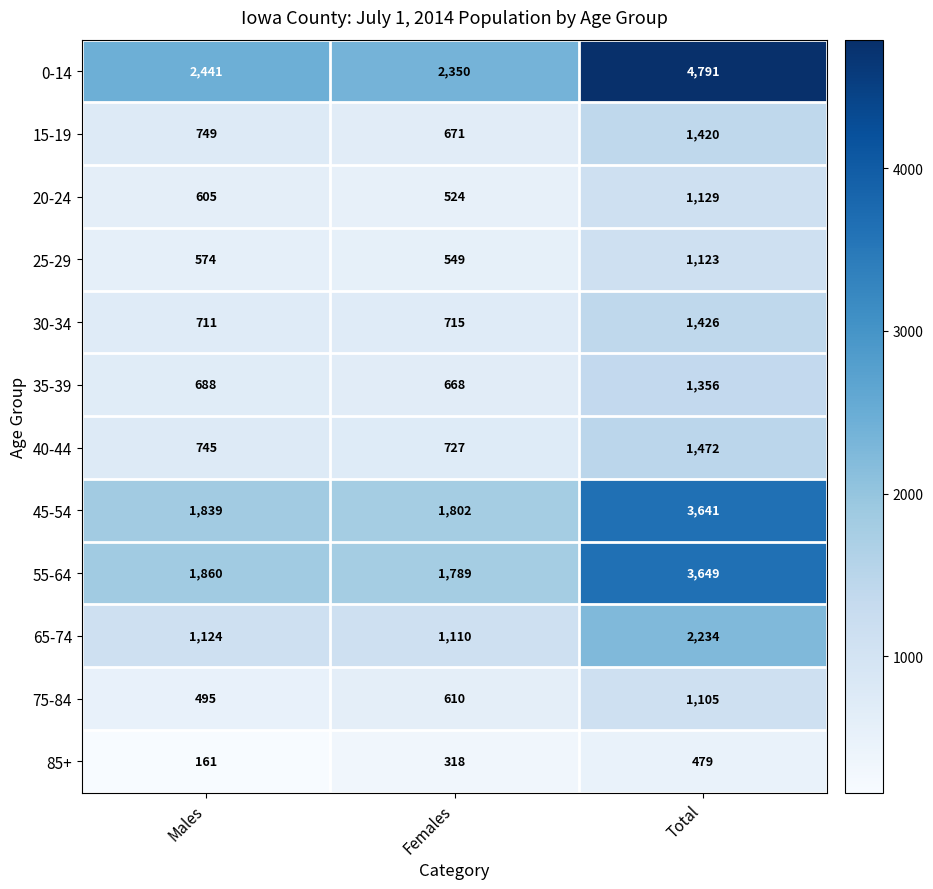

What is the total value across all series at Total?

23825